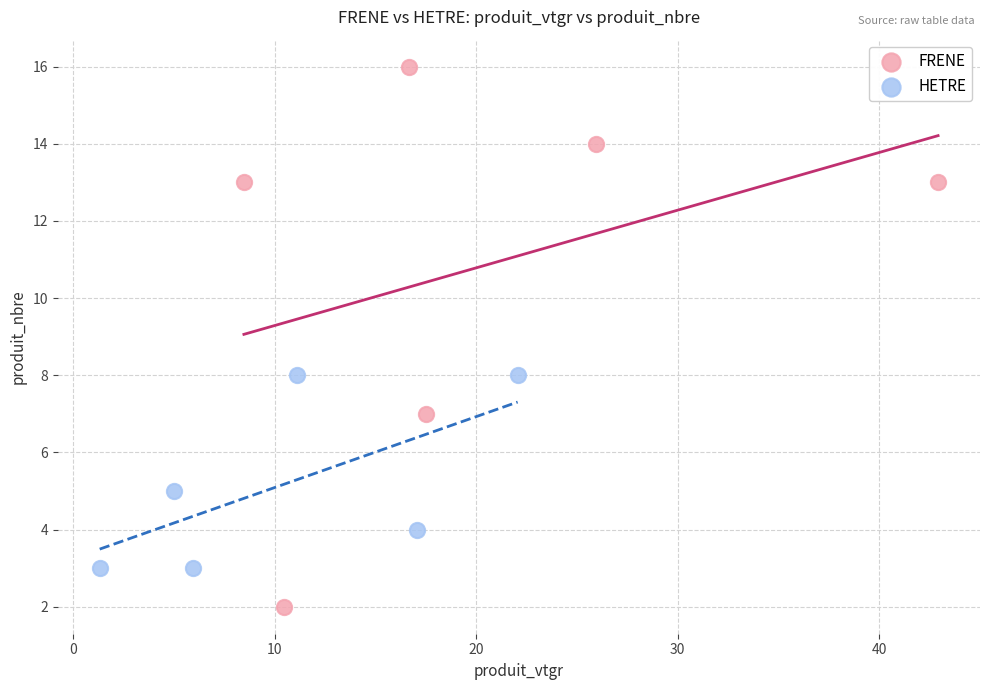

Which series reaches the maximum Y coordinate?

FRENE